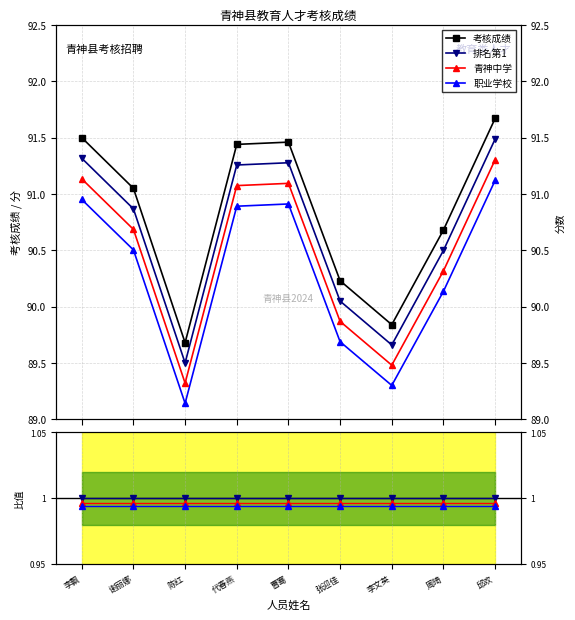

Is it true that 职业学校 equals 1.0 at 李文英?

True